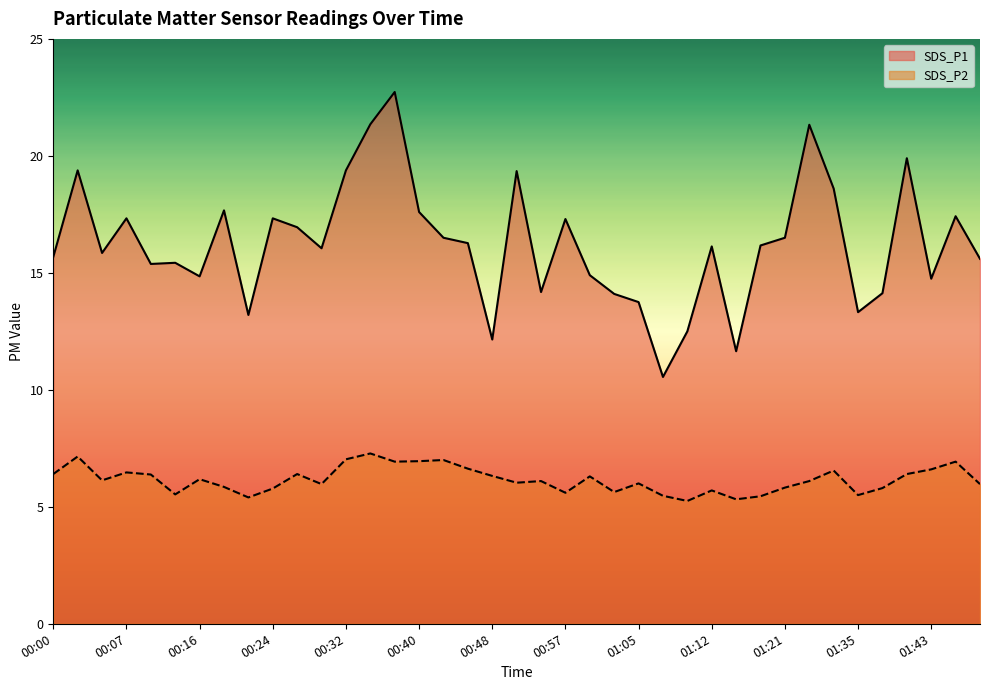

Which category has the highest value in the SDS_P2 series?

00:35